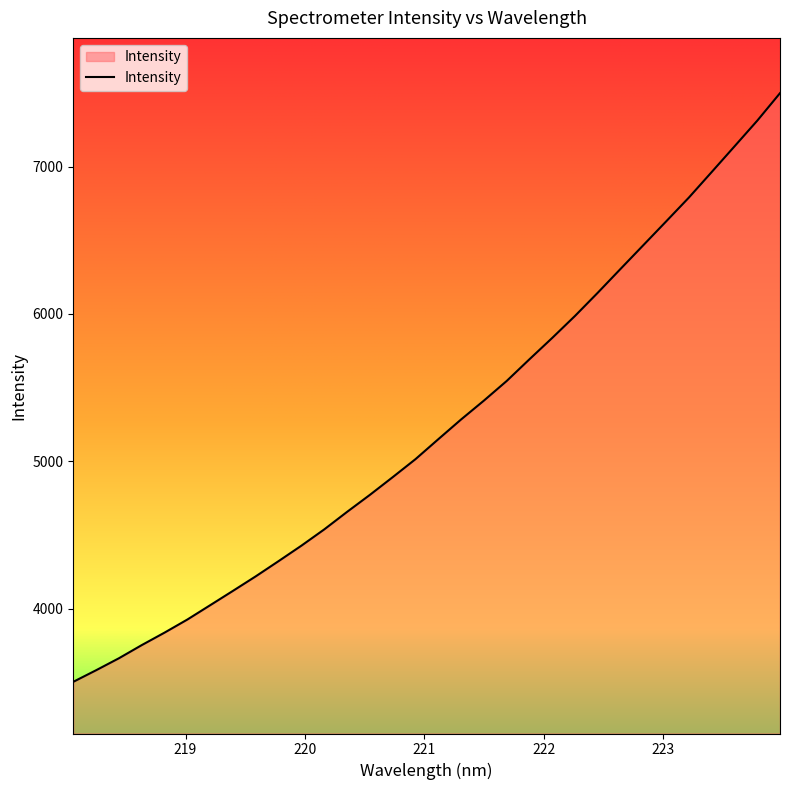

How many categories are shown in the chart?

32